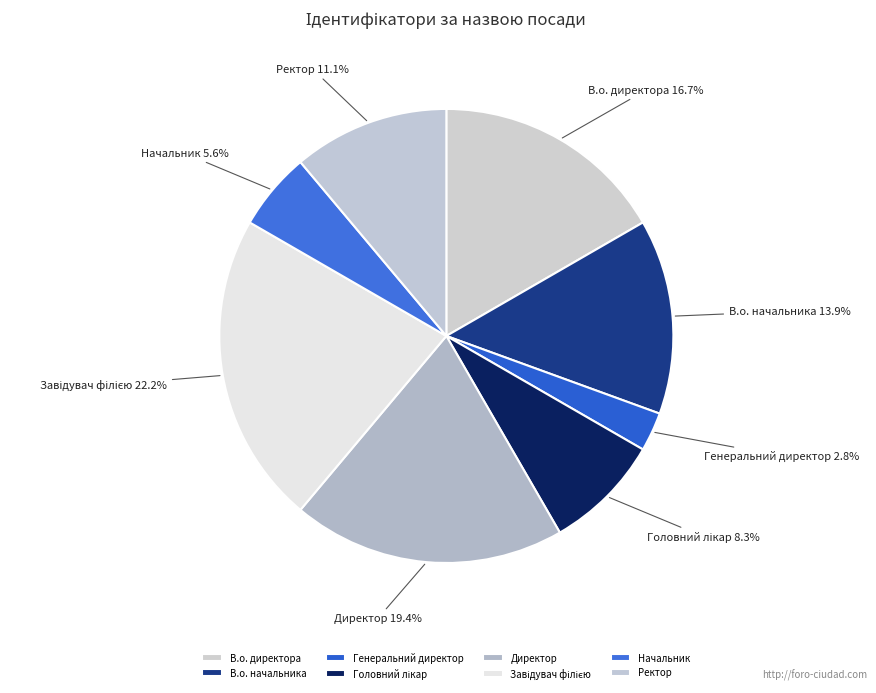

What is the smallest slice in the pie chart?

Генеральний директор